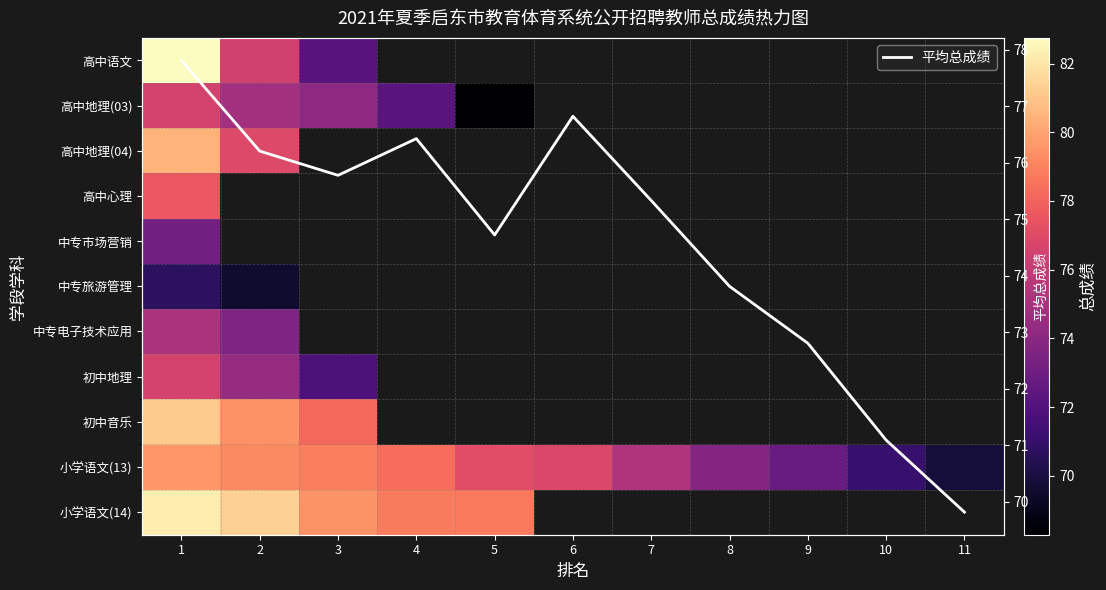

Between 1 and 2, which is larger?

1